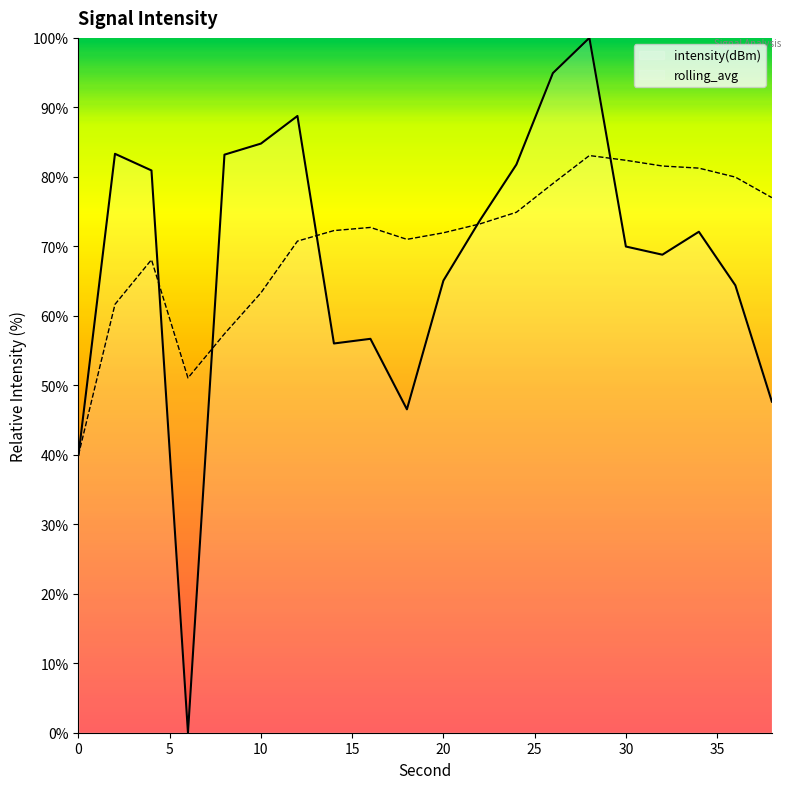

What is the total value across all series at 22?

147.0